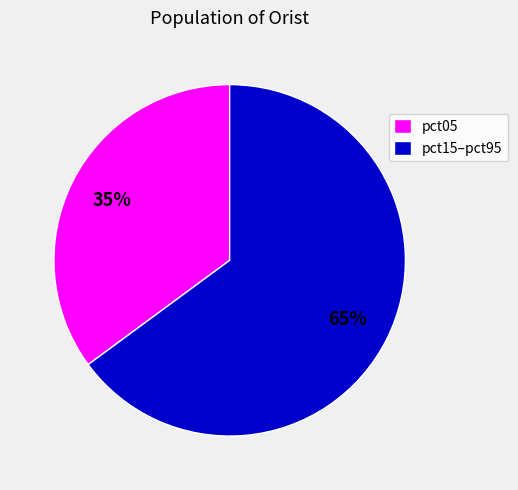

To the nearest percent, what is the average slice percentage?

50%